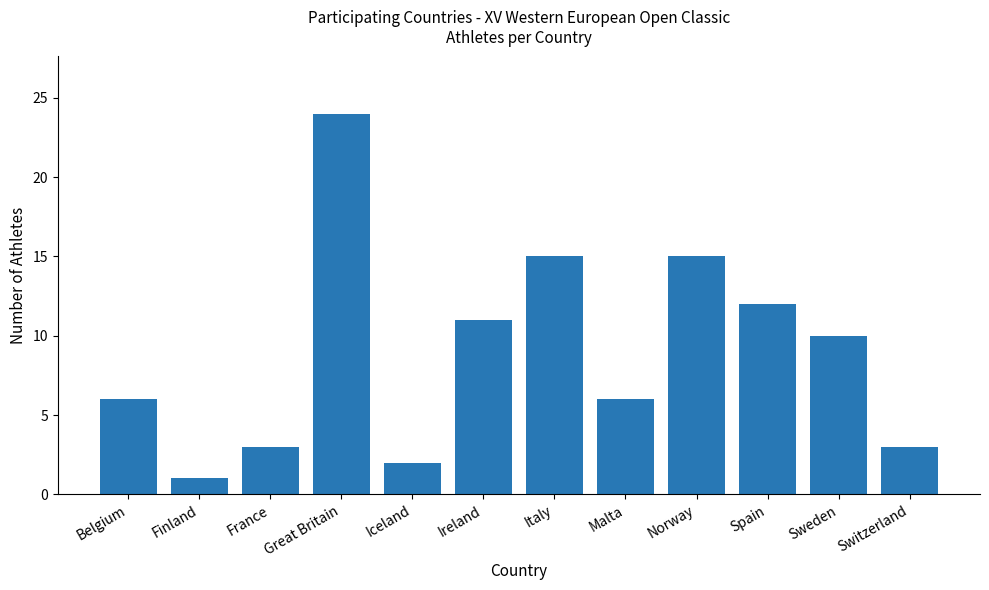

Reading left to right, extract all data points from this chart.

Belgium=6	Finland=1	France=3	Great Britain=24	Iceland=2	Ireland=11	Italy=15	Malta=6	Norway=15	Spain=12	Sweden=10	Switzerland=3